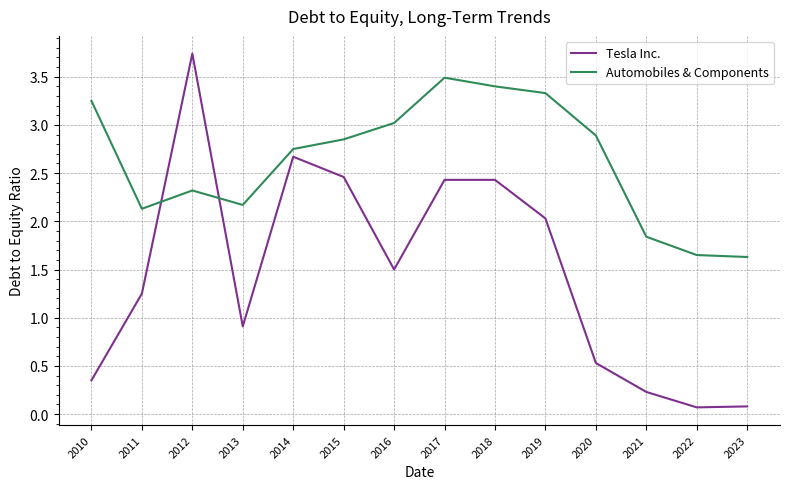

Is it true that Tesla Inc. equals 0.5 at 2020?

True